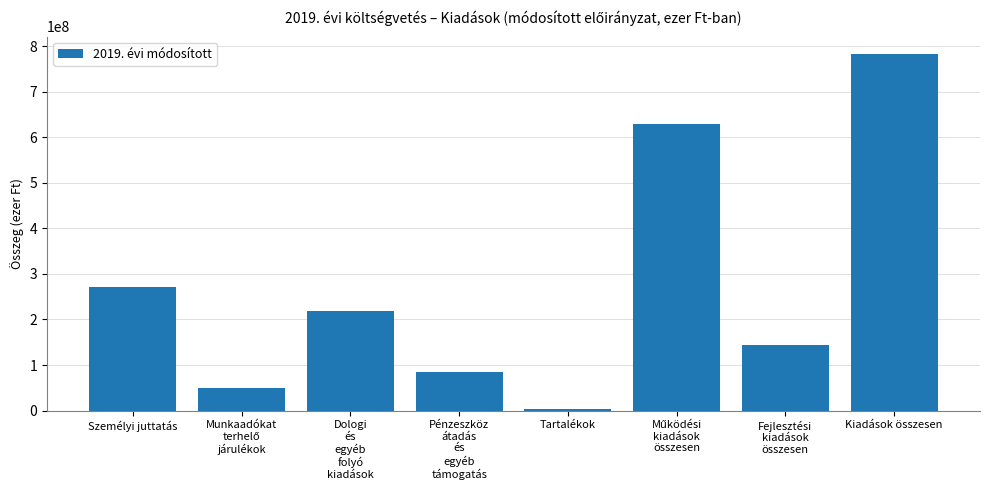

What is the label of the 1st bar from the right?

Kiadások összesen